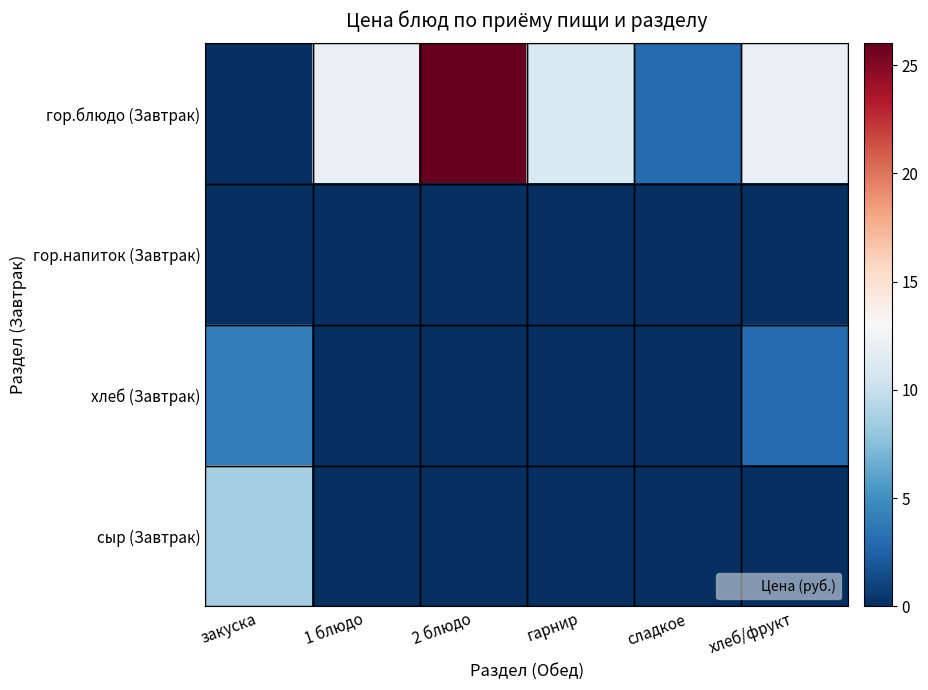

Which category has the highest value across all series?

2 блюдо